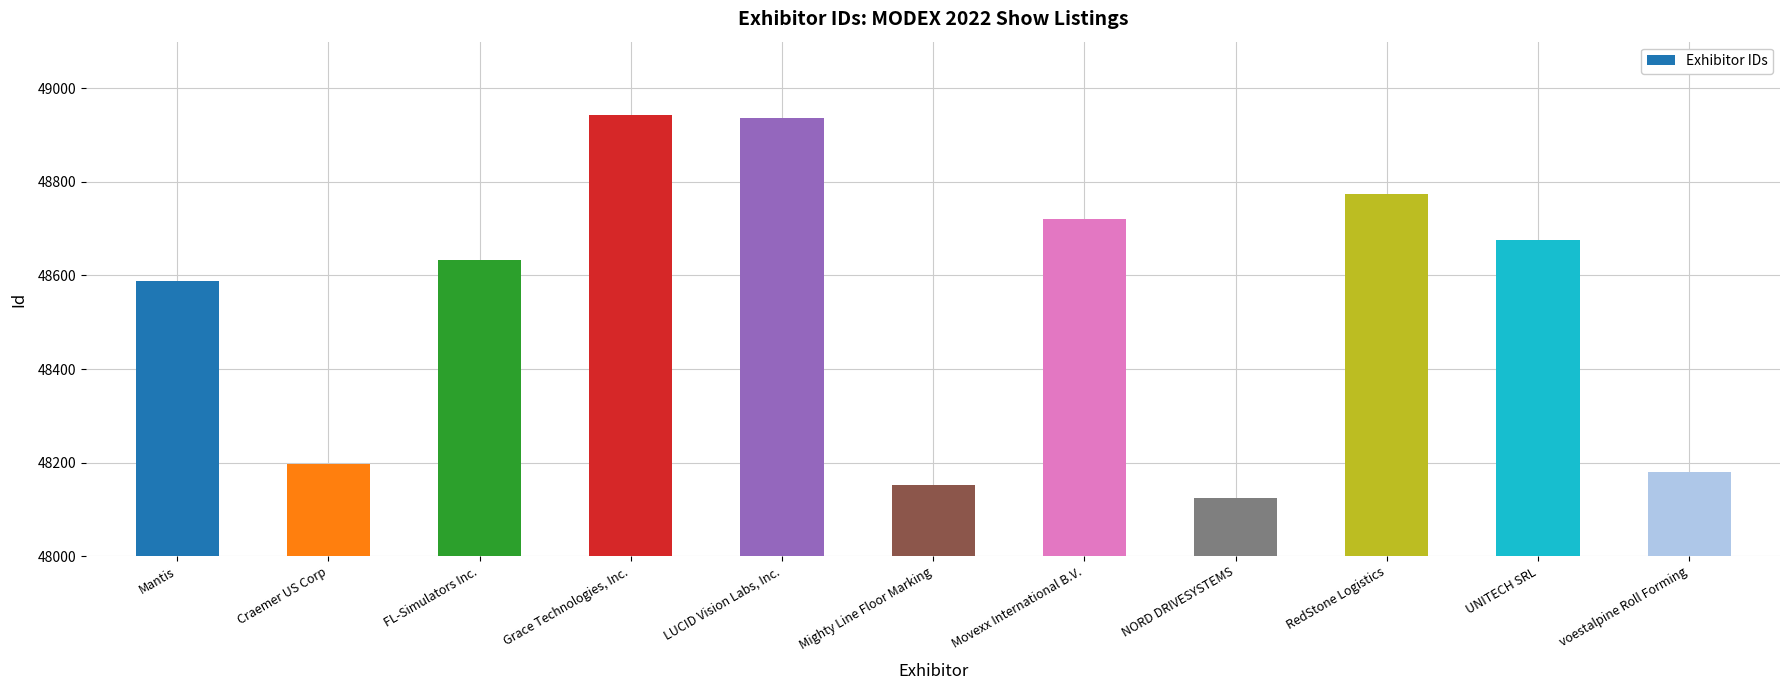

Rank the categories by value from highest to lowest.

Grace Technologies, Inc., LUCID Vision Labs, Inc., RedStone Logistics, Movexx International B.V., UNITECH SRL, FL-Simulators Inc., Mantis, Craemer US Corp, voestalpine Roll Forming, Mighty Line Floor Marking, NORD DRIVESYSTEMS